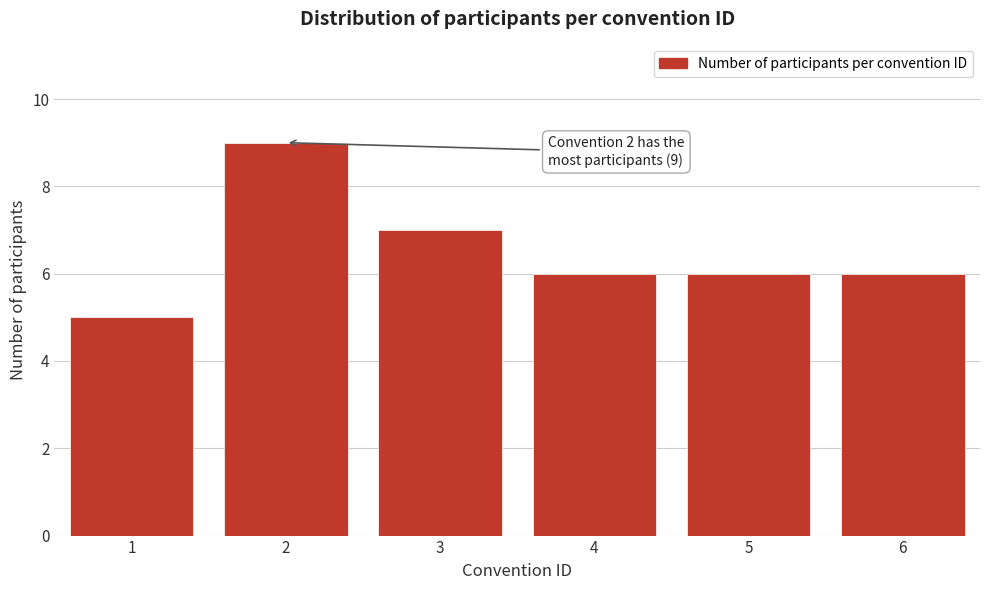

Reading right to left, transcribe all the data shown in this chart.

6	6	6	7	9	5